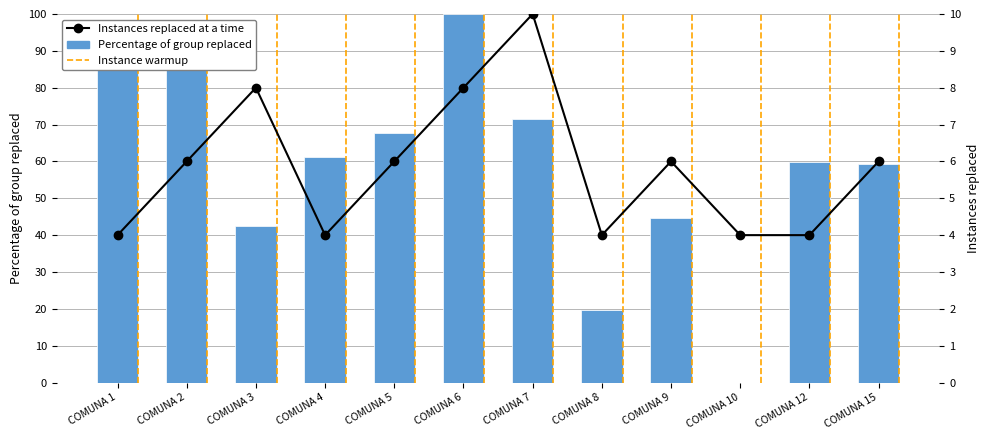

What is the spread (max minus min) of values at COMUNA 12?

55.8